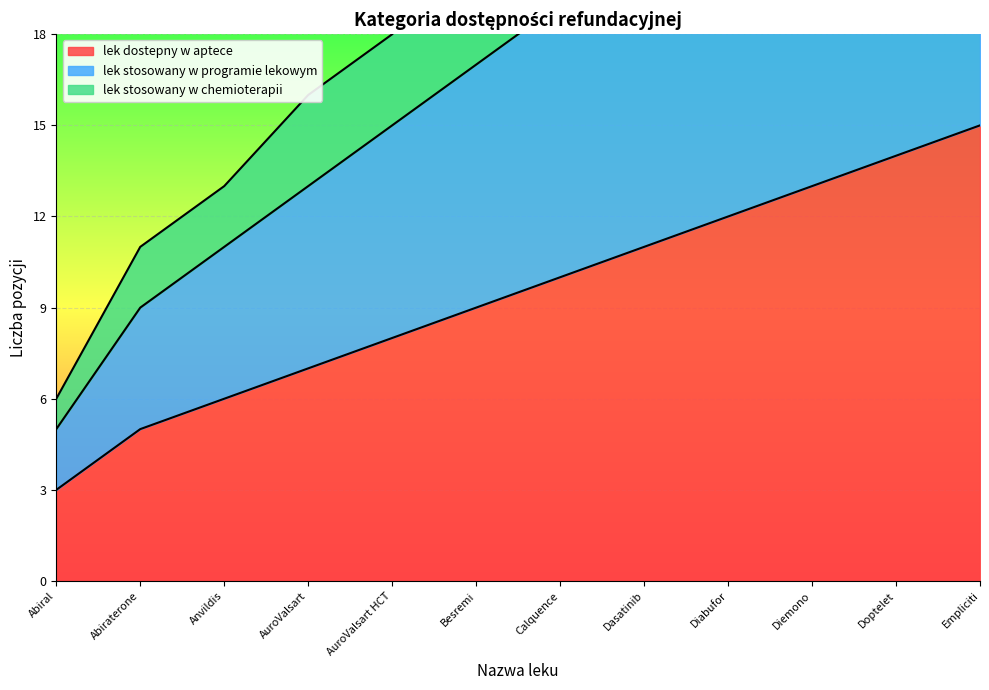

Which category has the highest value in the lek dostepny w aptece series?

Empliciti